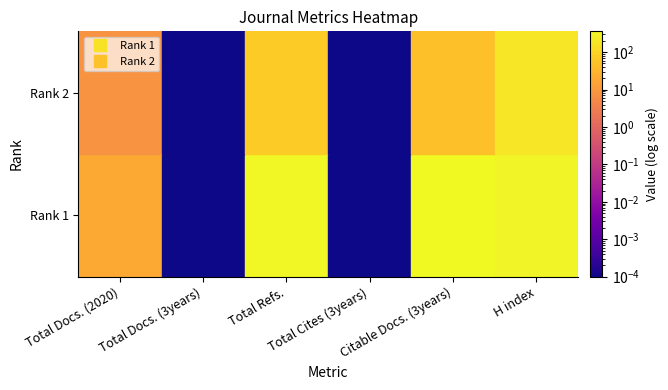

Which series has the largest total across all categories?

1